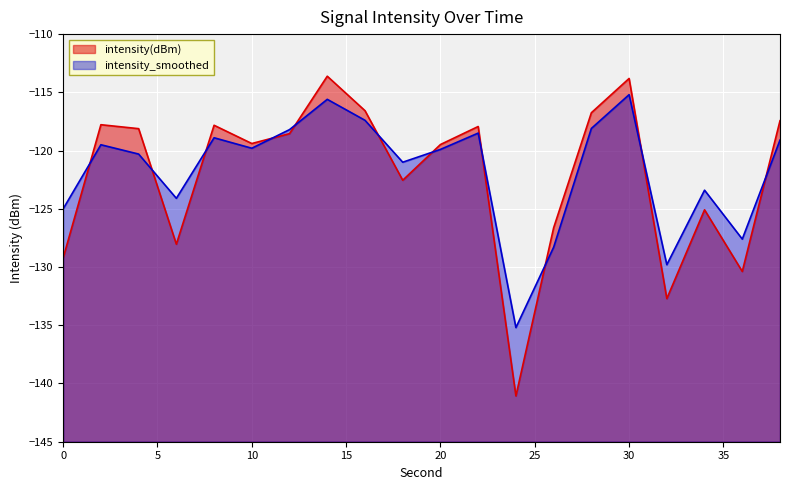

Which category has the highest value across all series?

14